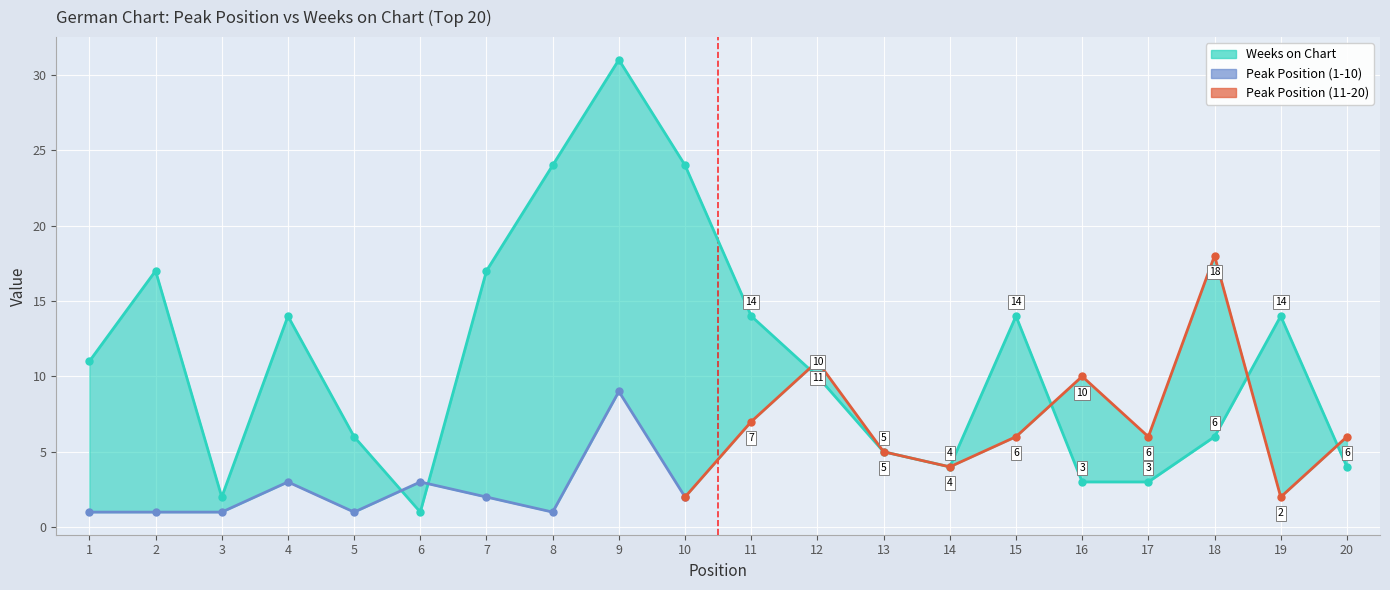

Which has a higher value, 20 or 7?

7